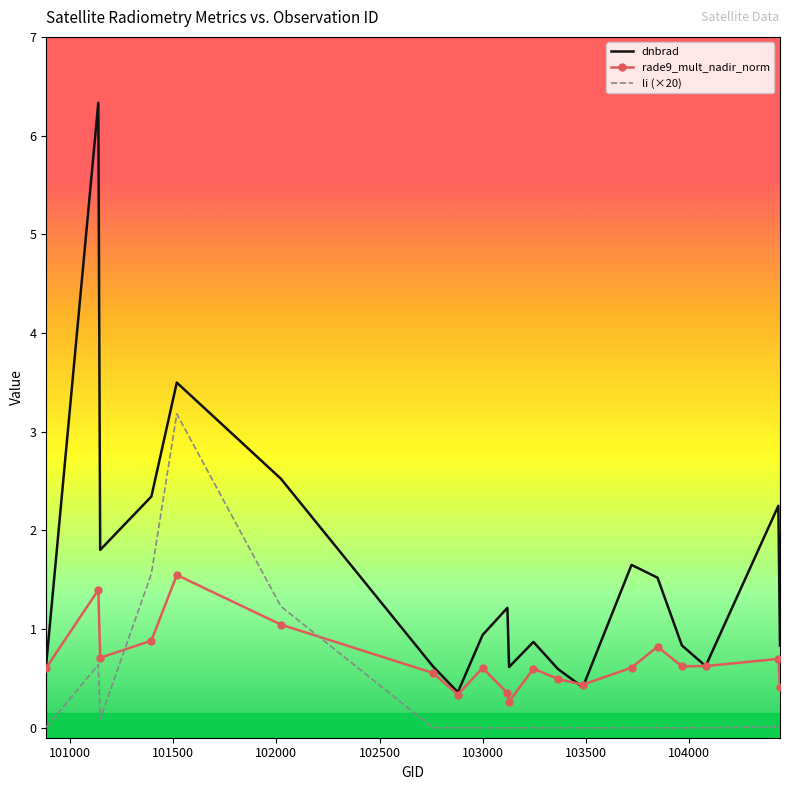

Which series has the widest spread of values?

dnbrad